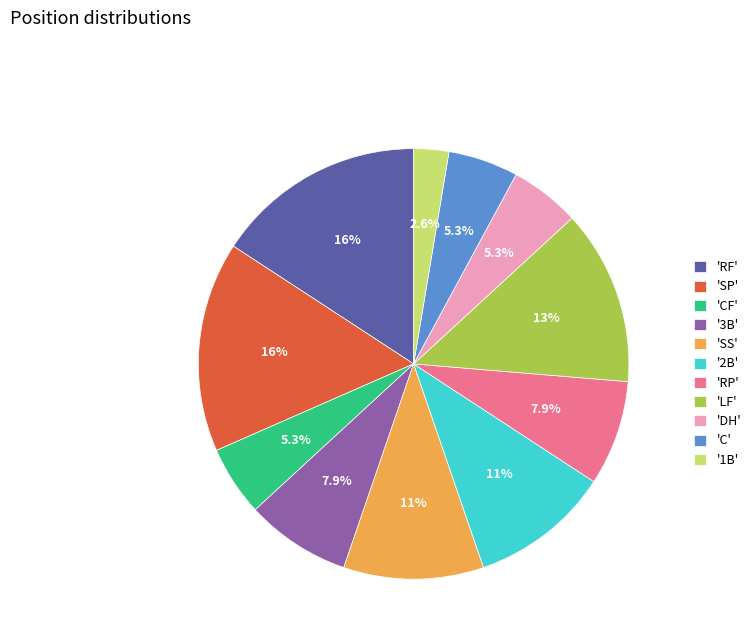

Is there any slice that represents more than half of the pie?

No